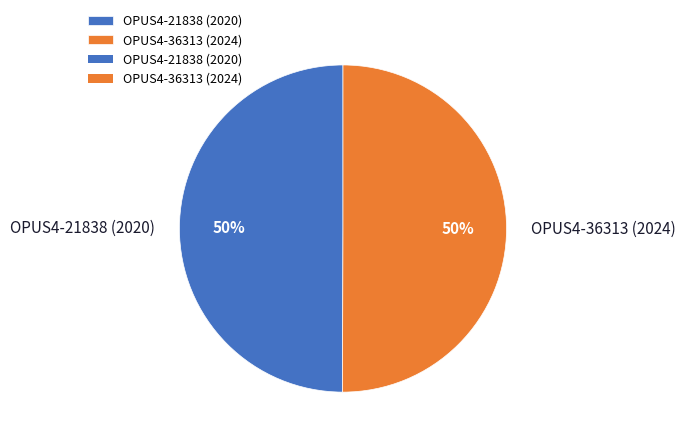

Is it true that OPUS4-21838 (2020) is 55% of the pie?

False